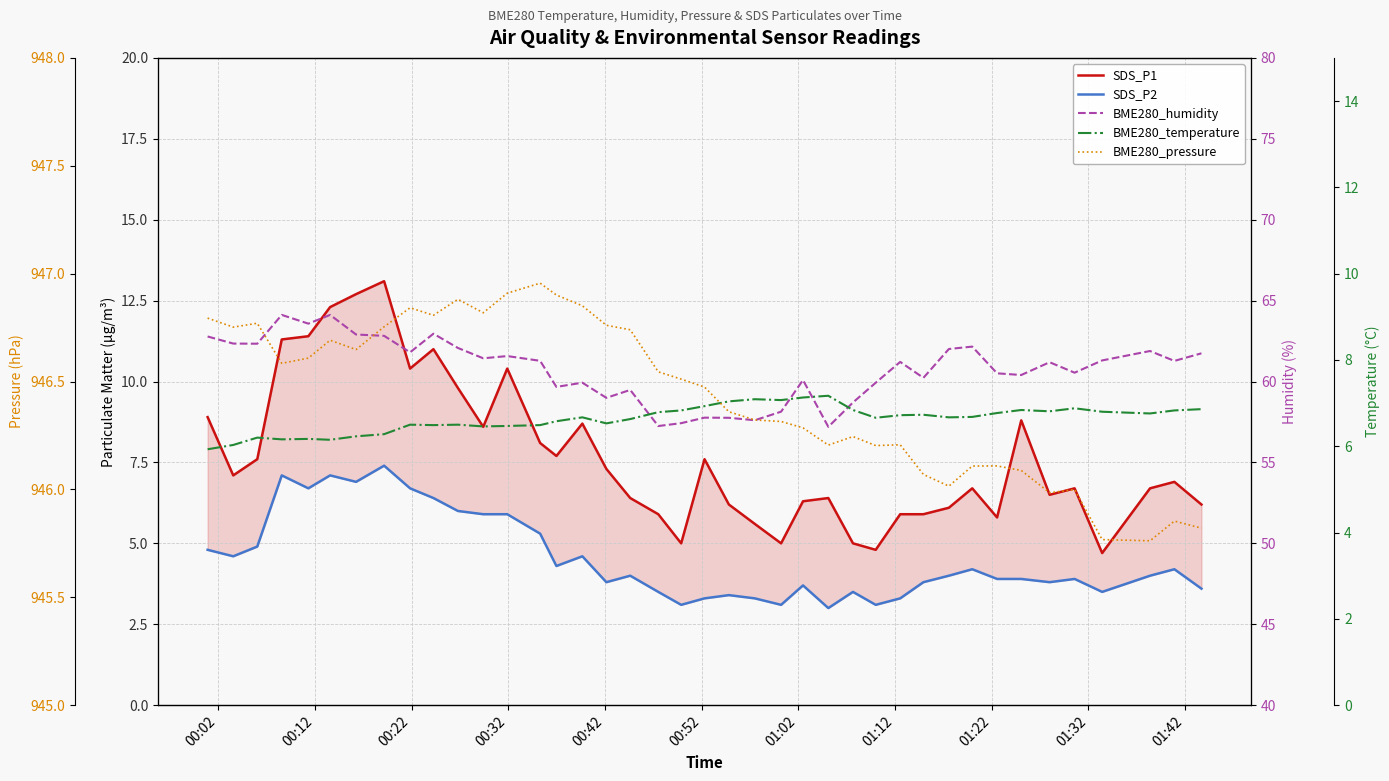

What are all the series names shown in the legend?

SDS_P1, SDS_P2, BME280_humidity, BME280_temperature, BME280_pressure